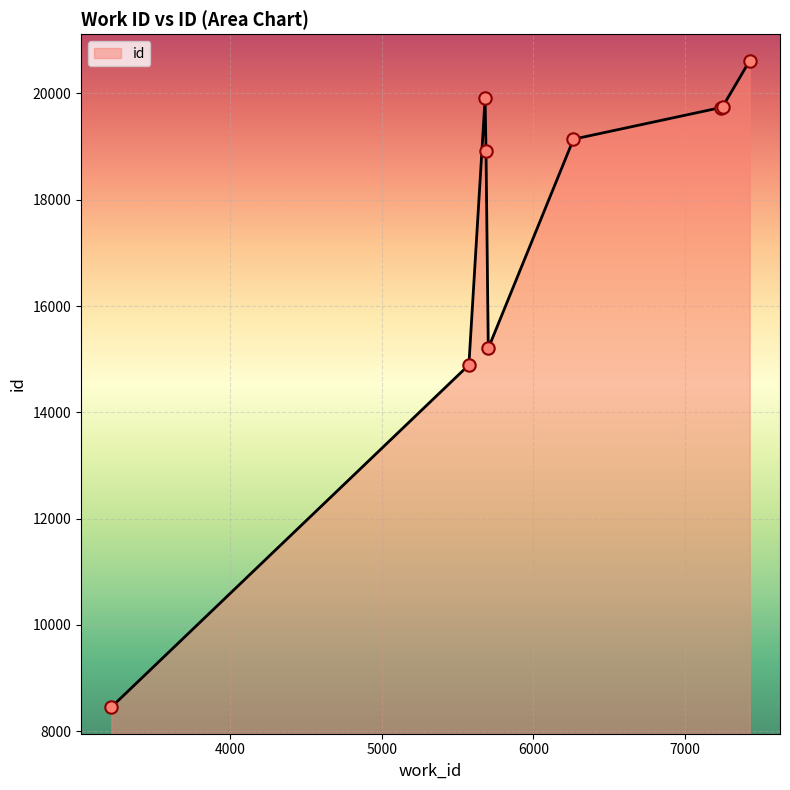

What is the difference between the maximum and minimum values?

12163